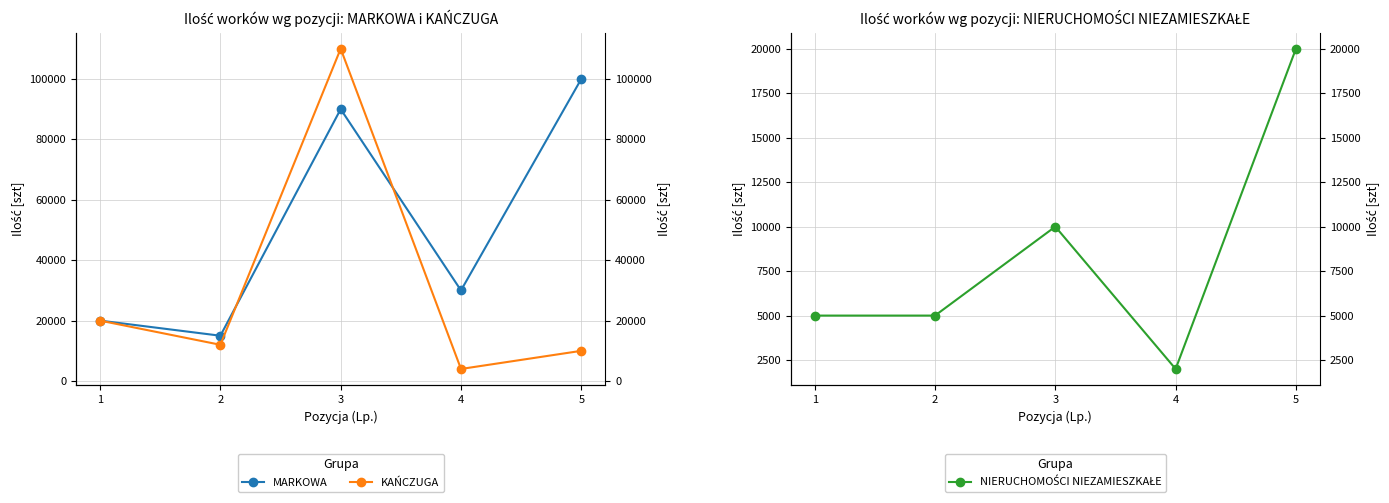

How many times do MARKOWA and KAŃCZUGA cross each other?

2